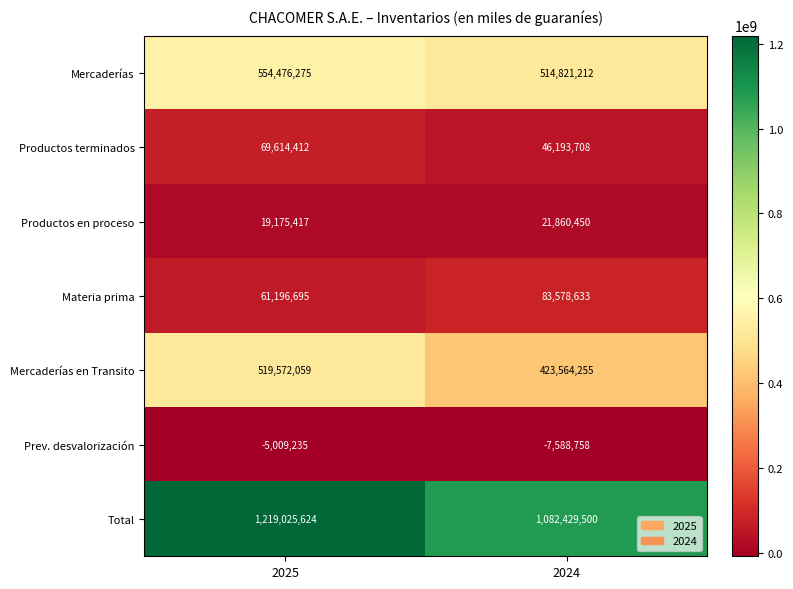

At which category does the chart reach its minimum across all series?

2024